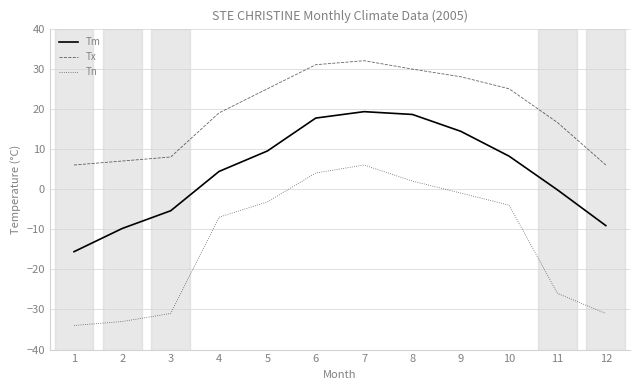

Reading left to right, what are all the values shown in this chart?

Tm: 1=-15.6	2=-9.8	3=-5.4	4=4.4	5=9.5	6=17.7	7=19.3	8=18.6	9=14.4	10=8.2	11=-0.2	12=-9.1
Tx: 1=6.0	2=7.0	3=8.0	4=19.0	5=25.0	6=31.0	7=32.0	8=29.9	9=28.0	10=25.0	11=16.6	12=6.0
Tn: 1=-34.0	2=-33.0	3=-31.0	4=-7.0	5=-3.2	6=4.0	7=6.0	8=2.0	9=-1.0	10=-4.0	11=-26.0	12=-31.0